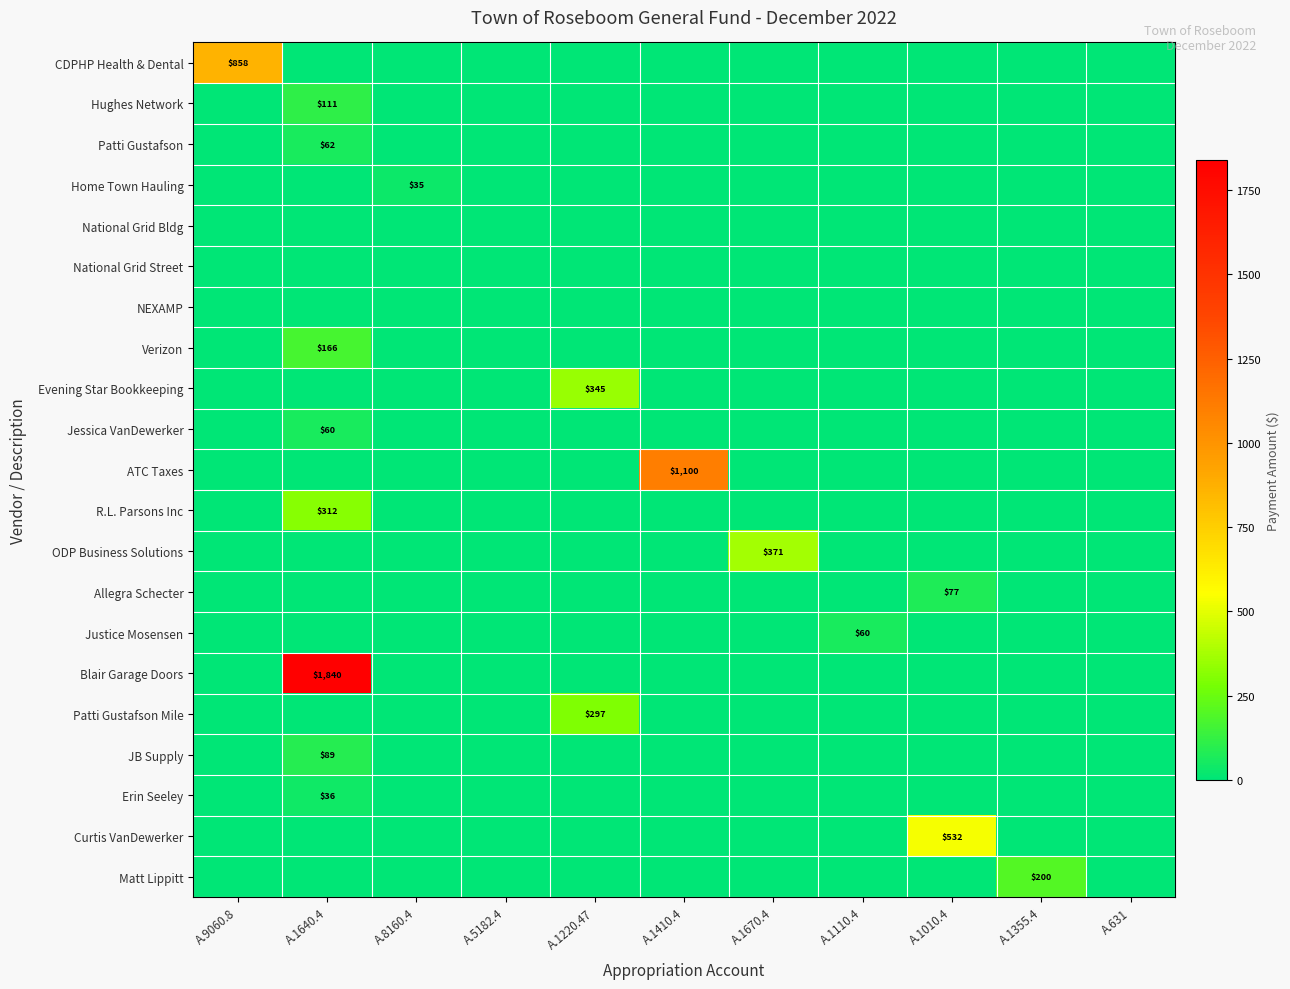

How many categories are shown in the chart?

11